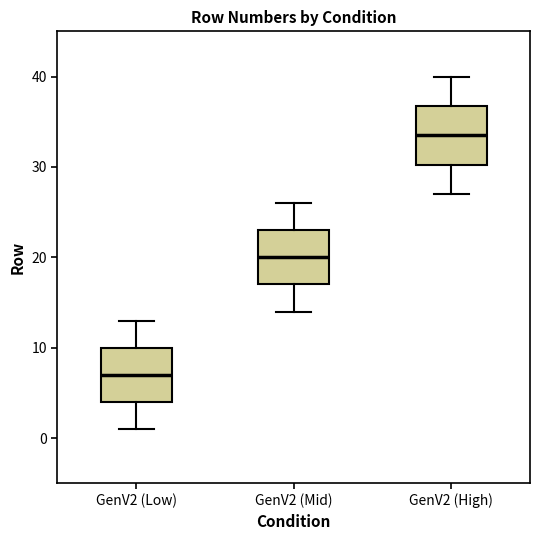

Reading left to right, read every box against the y-axis: the position of its median line, the range the box covers, and the ends of its whiskers. The values are not printed on the chart, so give them approximately, as read against the axis.

GenV2 (Low): median 7, box 4 to 10, whiskers 1 to 13
GenV2 (Mid): median 20, box 17 to 23, whiskers 14 to 26
GenV2 (High): median 34, box 30 to 37, whiskers 27 to 40